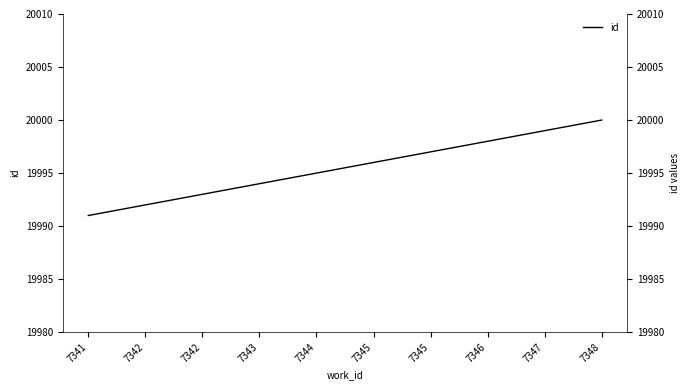

Which category has the highest value across all series?

7348